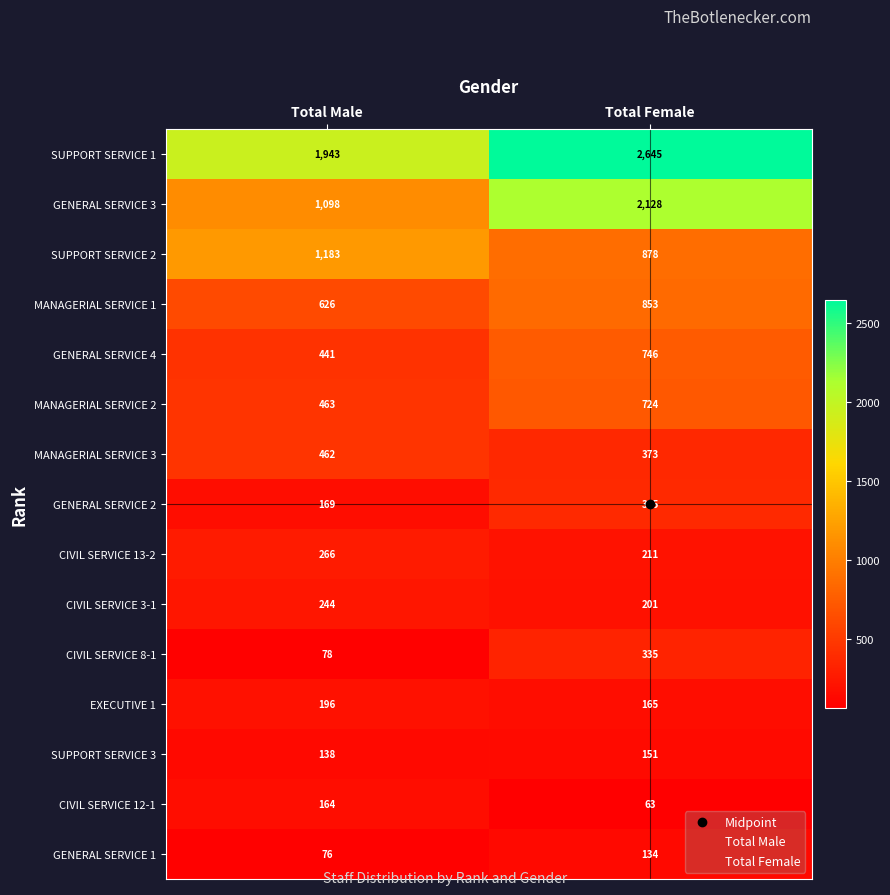

Which label corresponds to the smallest value in the chart?

Total Female